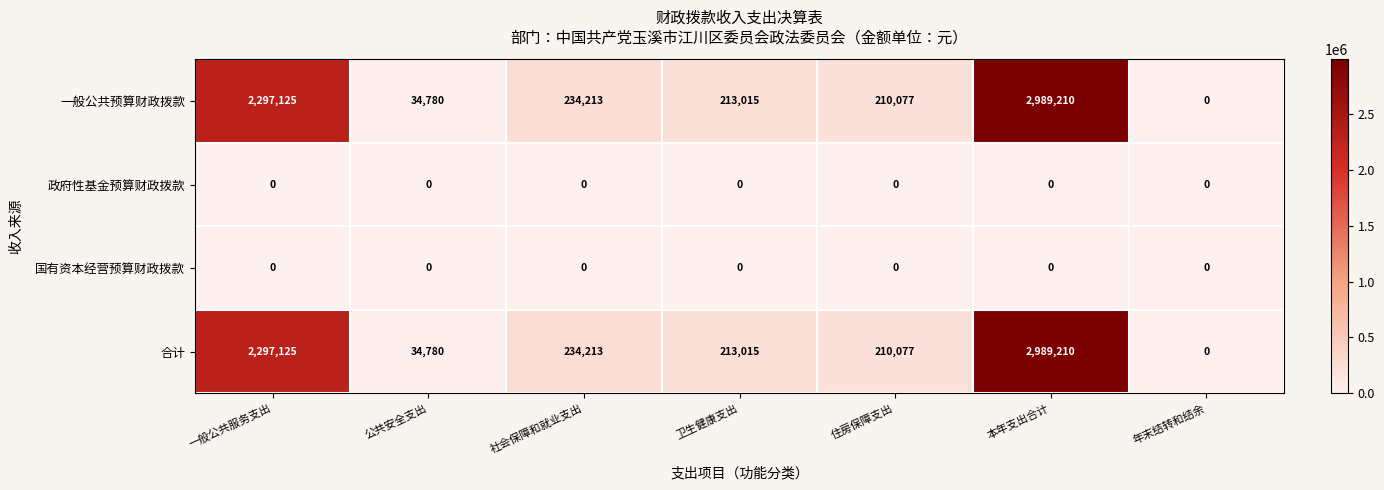

The 政府性基金预算财政拨款 series shows 0 at 一般公共服务支出. True or false?

True